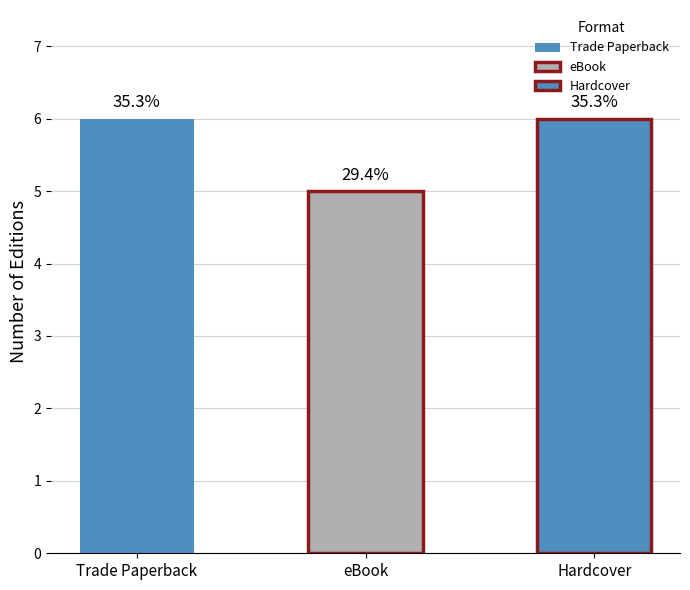

Is it true that the value at eBook is 5?

True